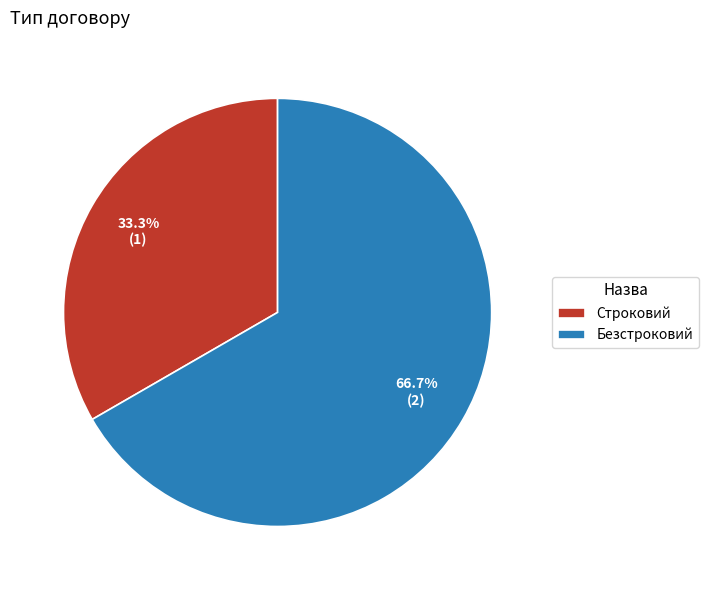

Between Безстроковий and Строковий, which is larger?

Безстроковий